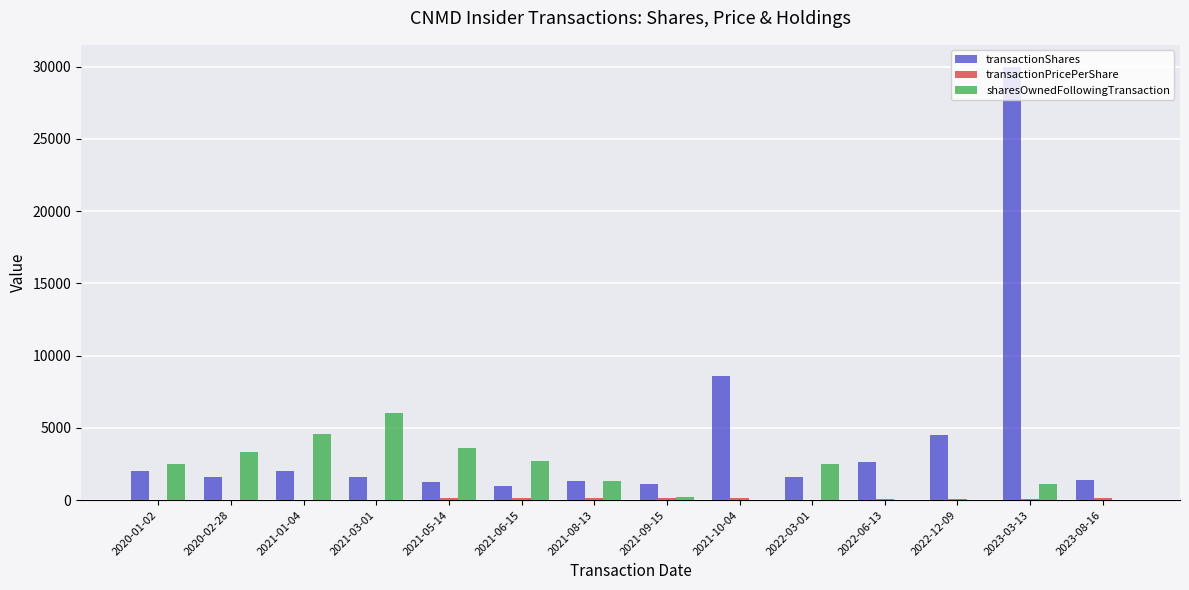

How many distinct data groups are displayed?

3